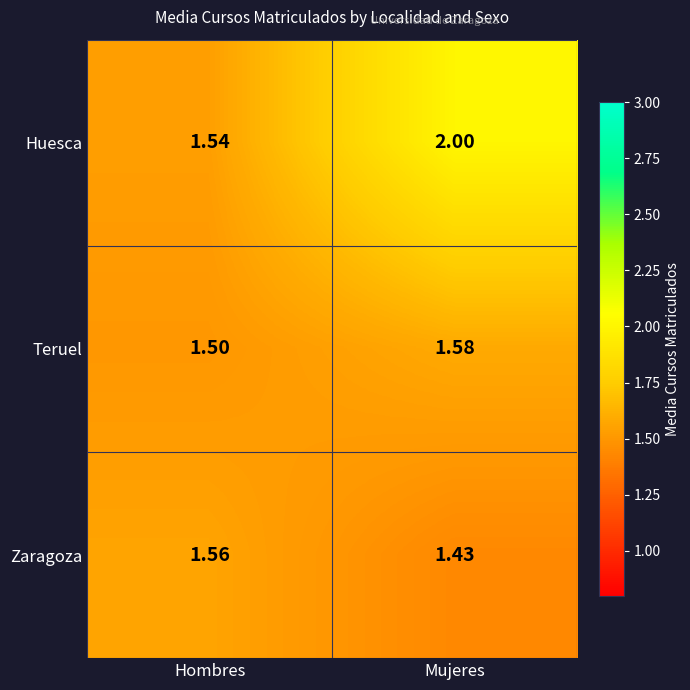

Is the value of Huesca at Mujeres greater than the value of Zaragoza at Hombres?

Yes